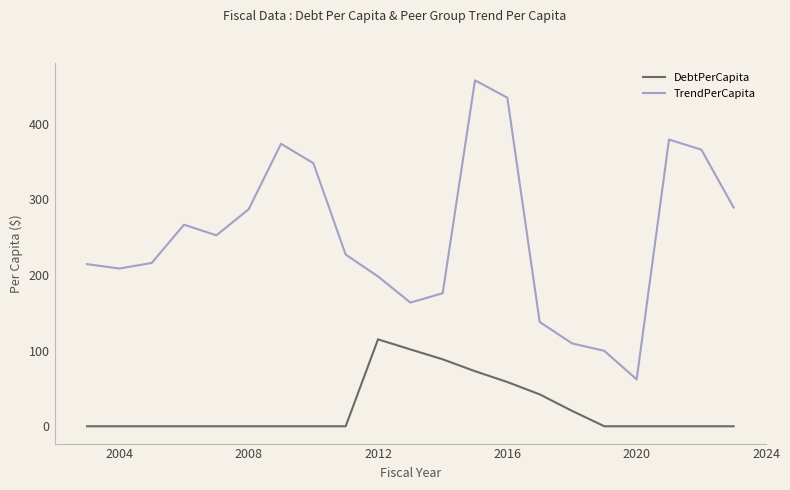

Which series has the largest range (max minus min)?

TrendPerCapita